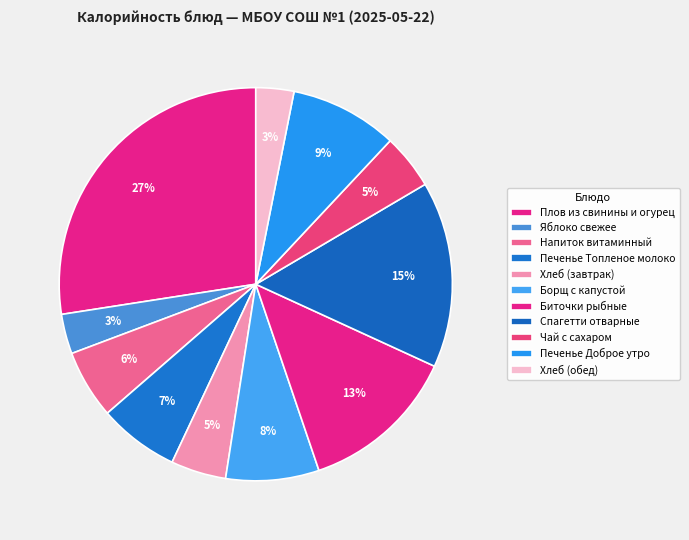

How many slices are in this pie chart?

11